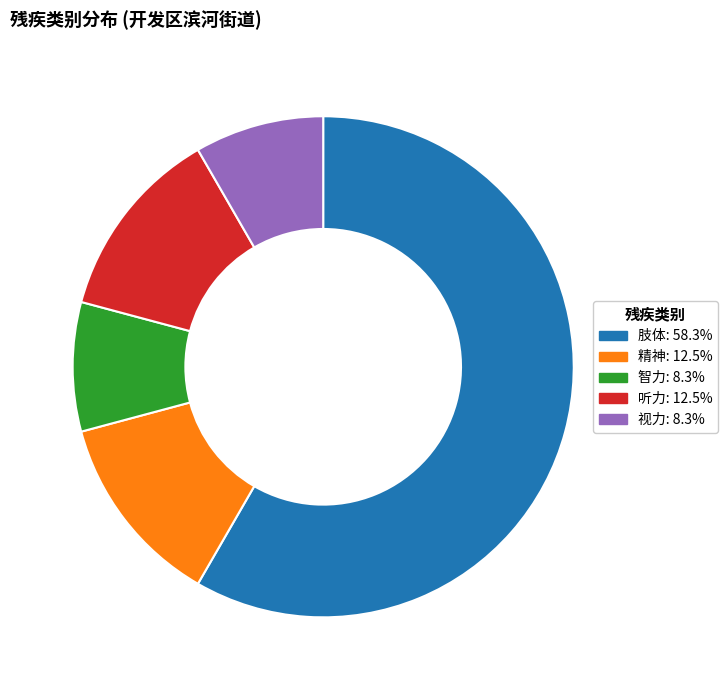

Approximately how many times larger is the value at 肢体: 58.3% compared to 视力: 8.3%?

7.0